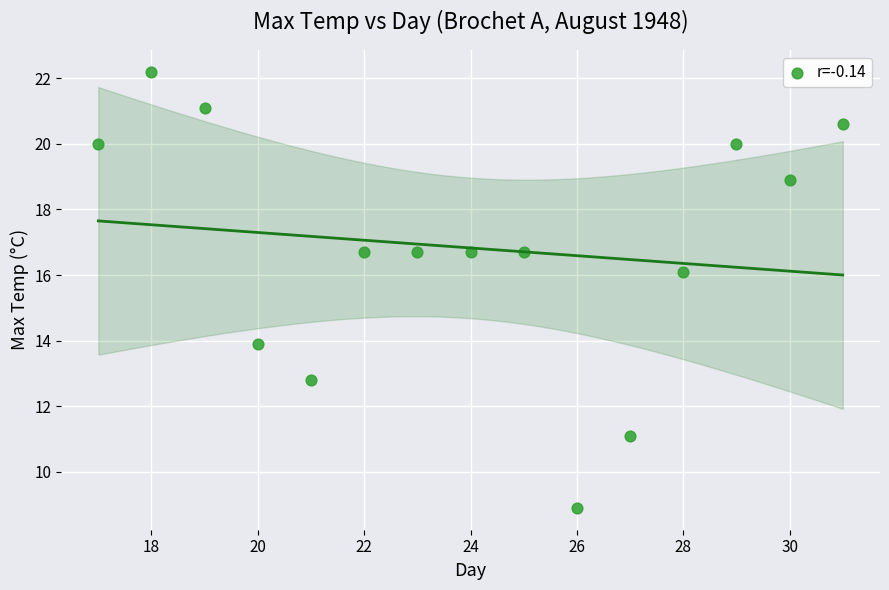

What is the range of Y values (max minus min)?

13.3